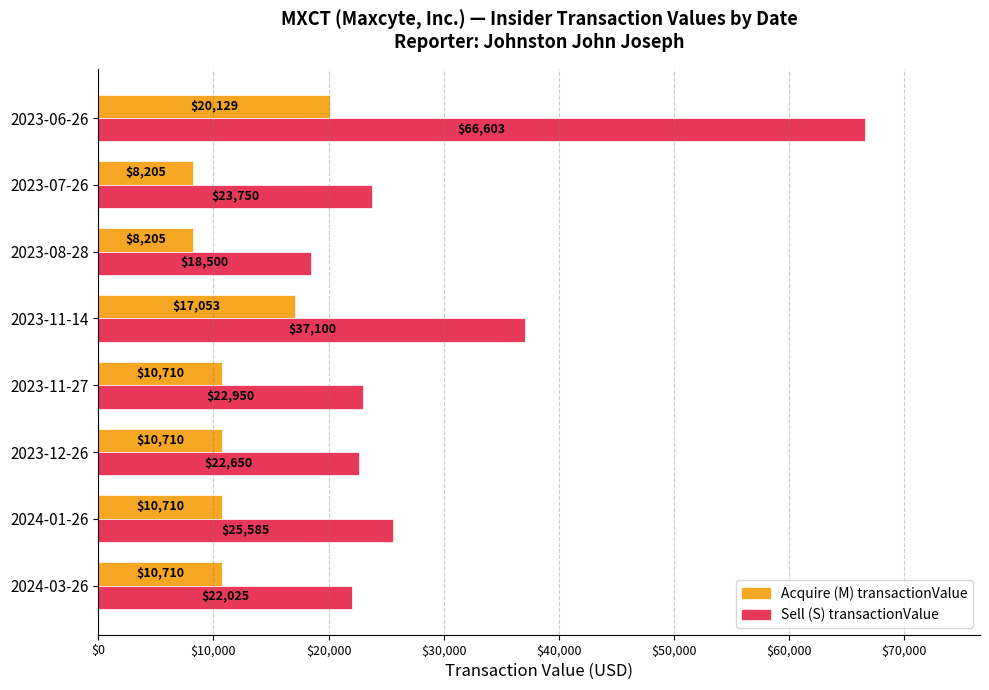

Which series has the largest range (max minus min)?

Sell (S) transactionValue